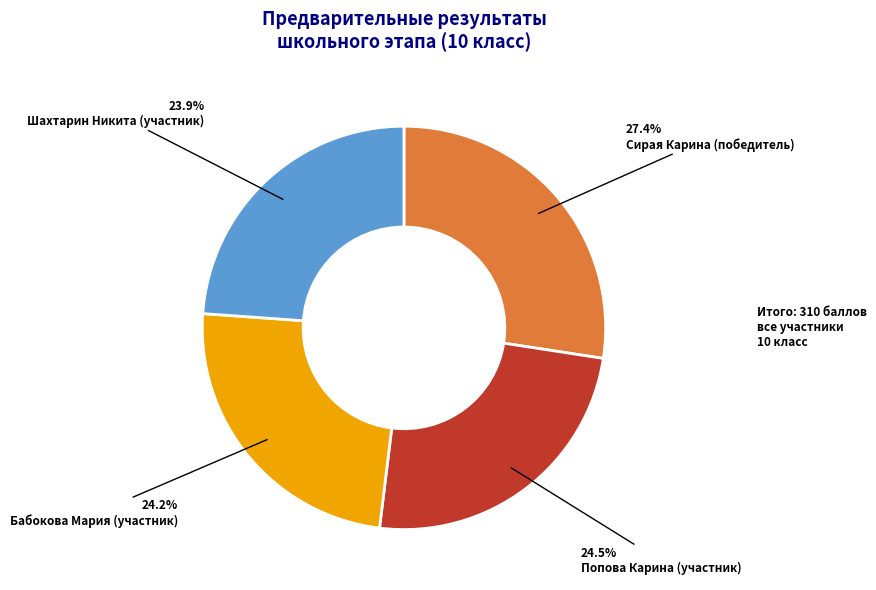

Does Бабокова Мария (участник) represent more than half of the total?

No